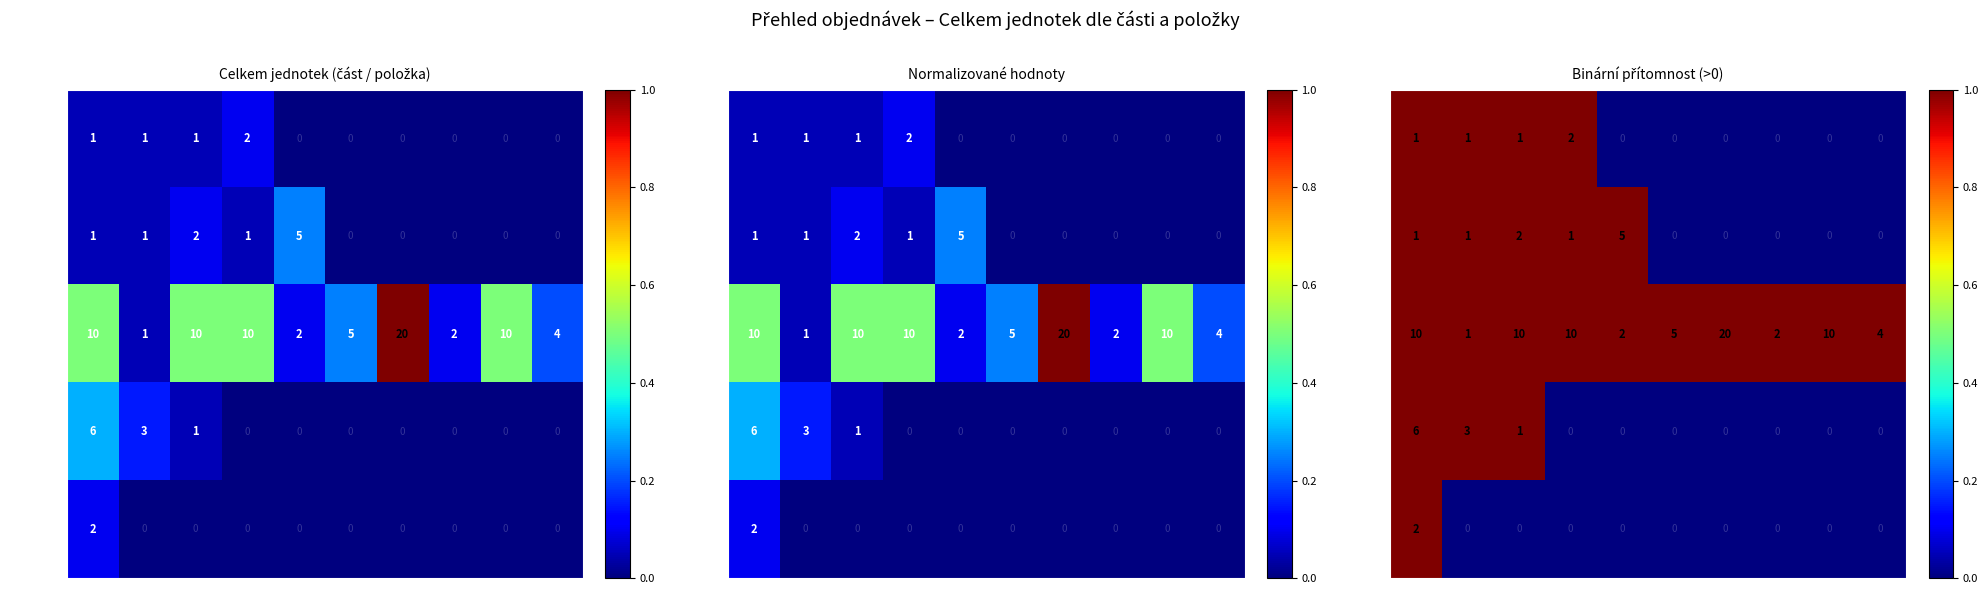

Rank the categories by Část 02 value from lowest to highest.

P6, P7, P8, P9, P10, P1, P2, P3, P4, P5